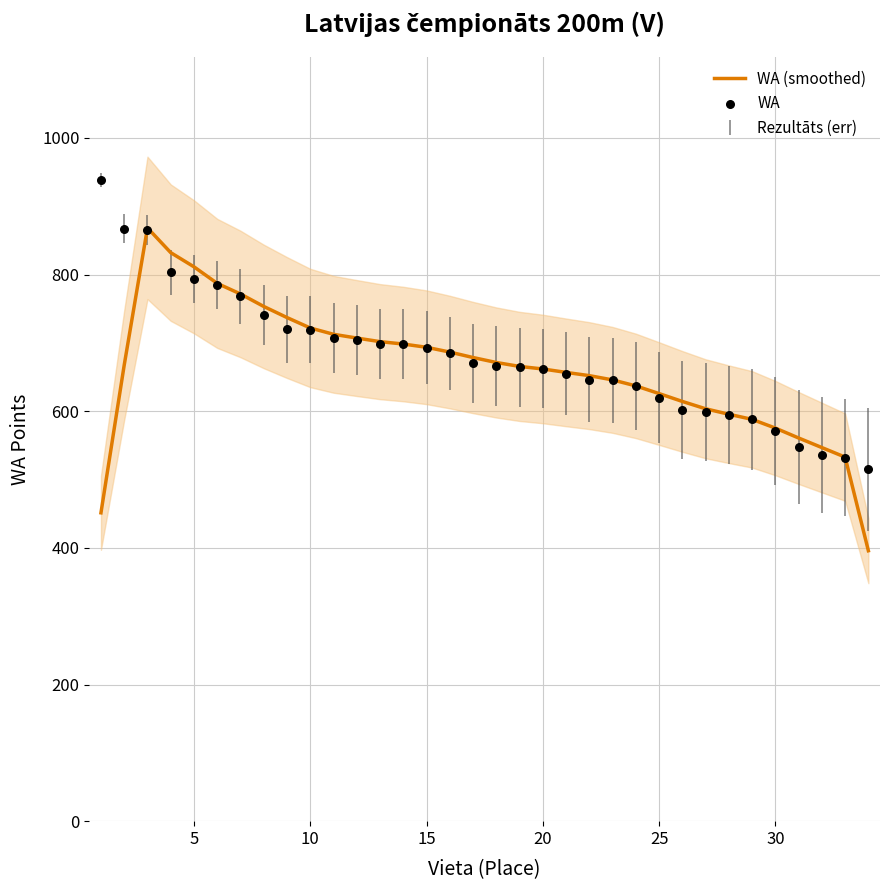

The value of WA (smoothed) at 5 is 1457.8. True or false?

False